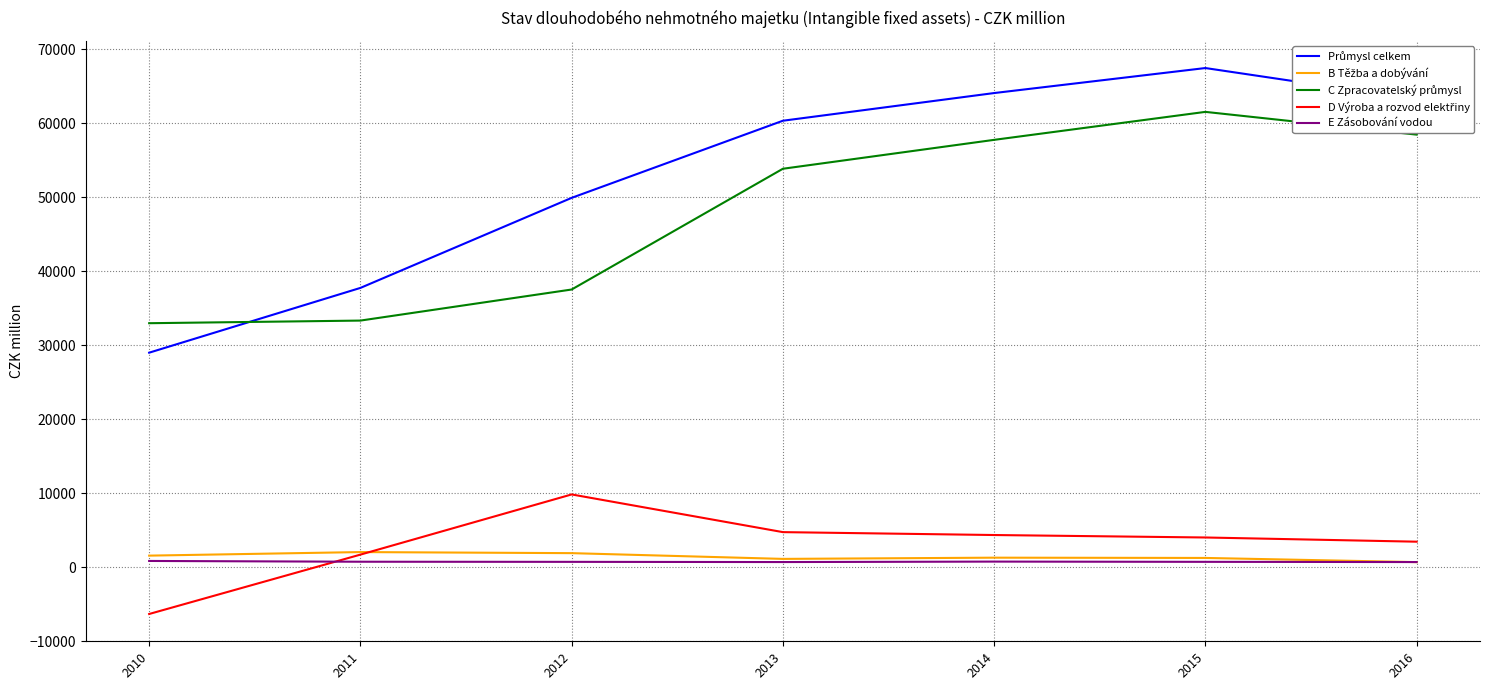

Which label corresponds to the largest value in the chart?

2015